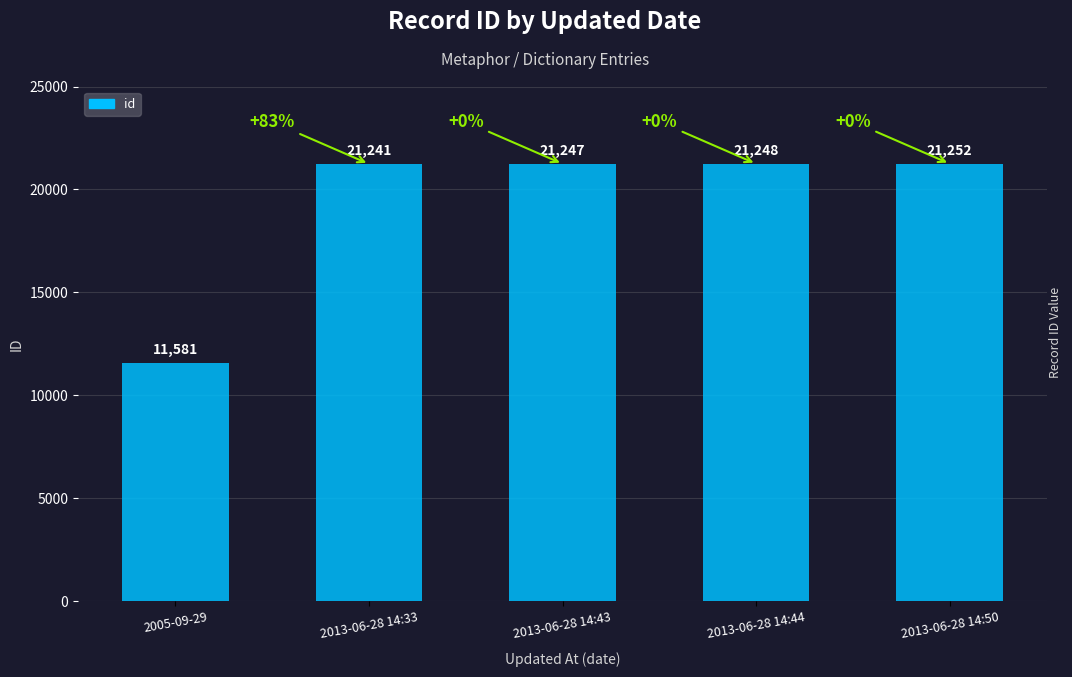

Rank the categories by value from highest to lowest.

2013-06-28 14:50, 2013-06-28 14:44, 2013-06-28 14:43, 2013-06-28 14:33, 2005-09-29